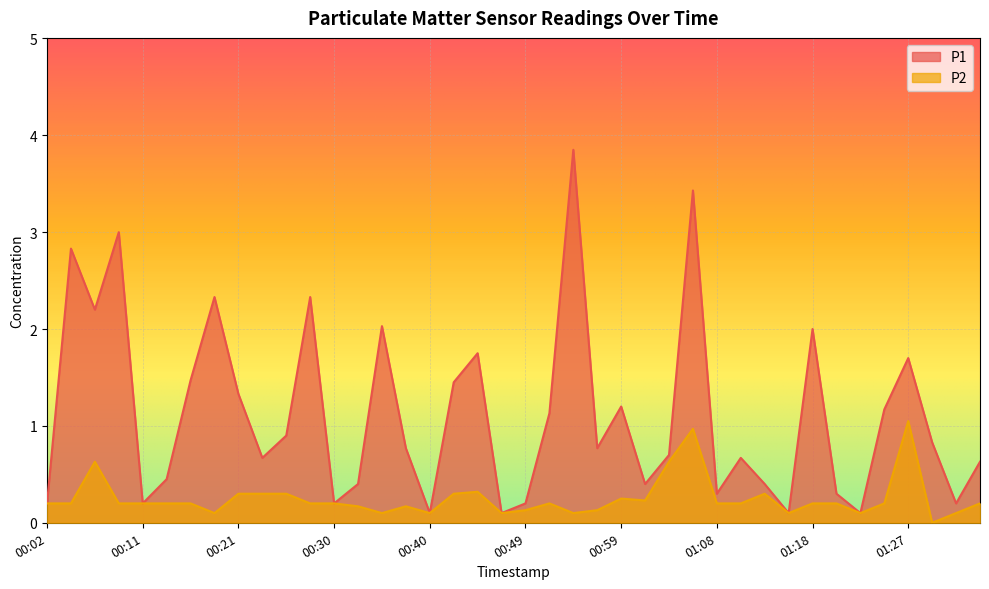

What is the approximate value of P2 at 01:15?

0.1